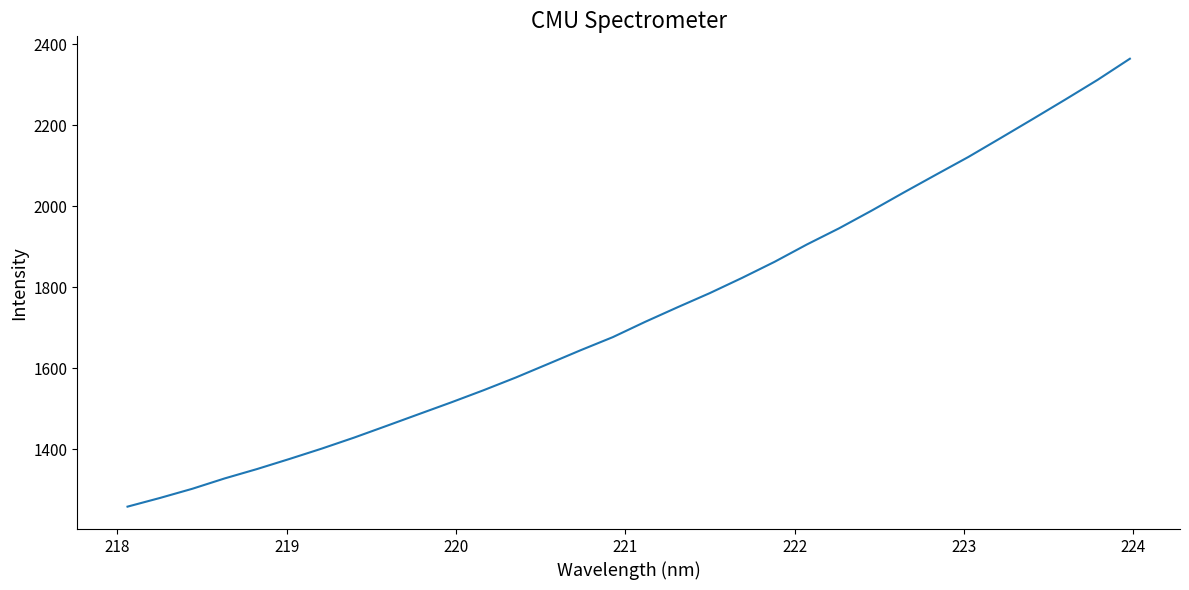

What is the maximum value shown in the chart?

2364.0